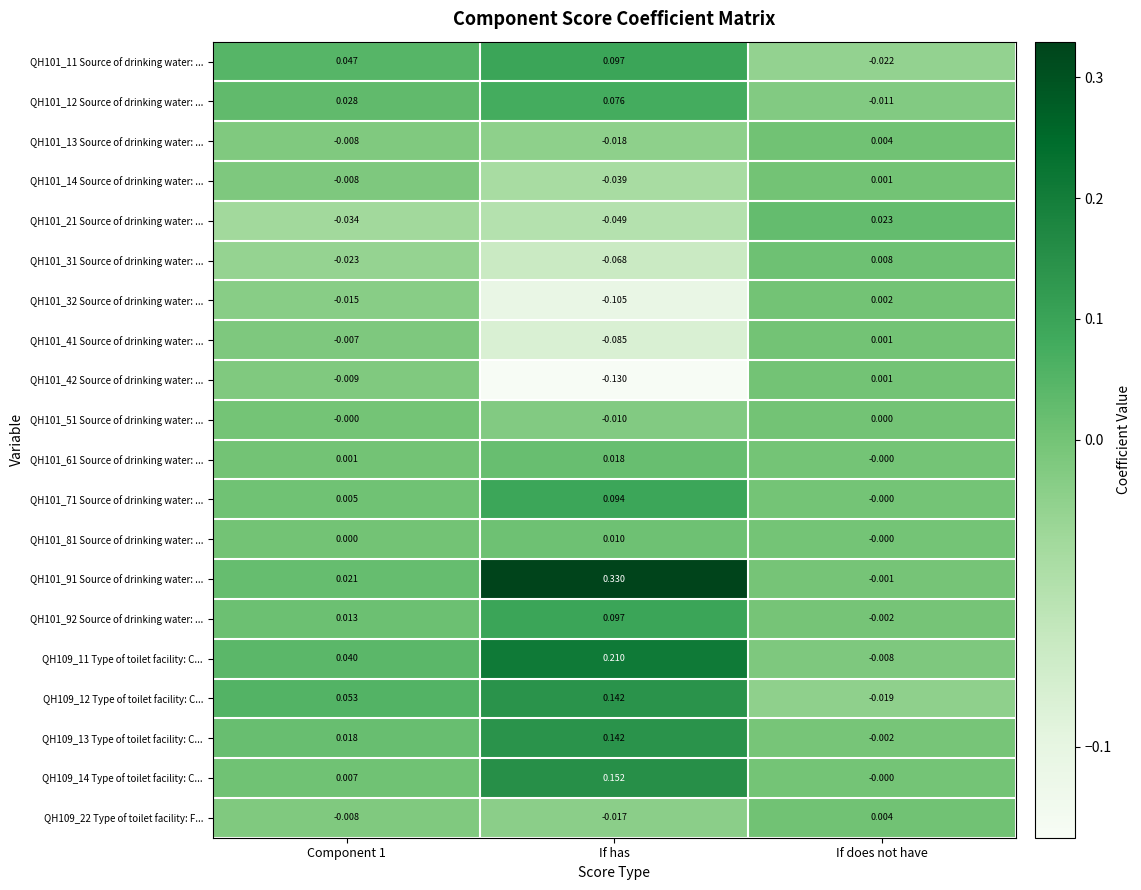

At which category is the sum across all series the highest?

If has